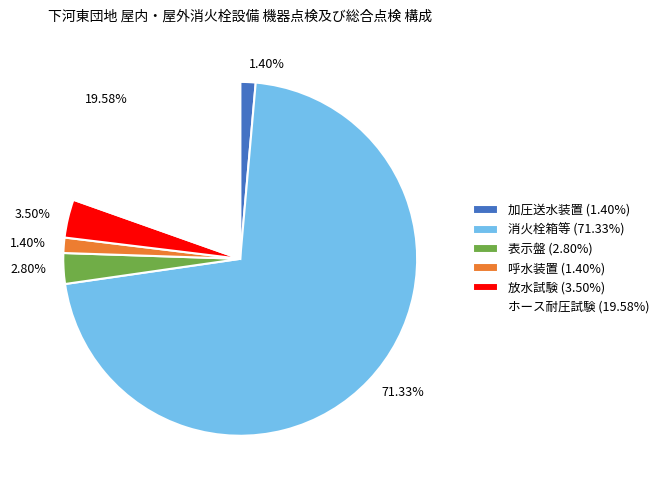

What is the ratio of the value at 表示盤 to the value at ホース耐圧試験?

0.1